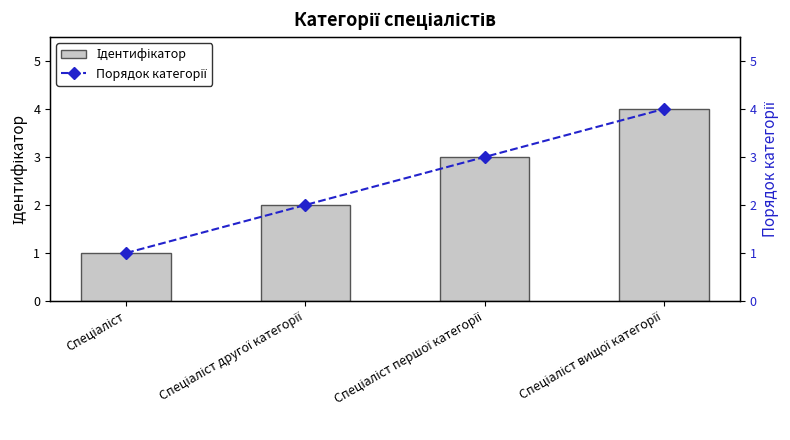

How many series are shown in this chart?

2